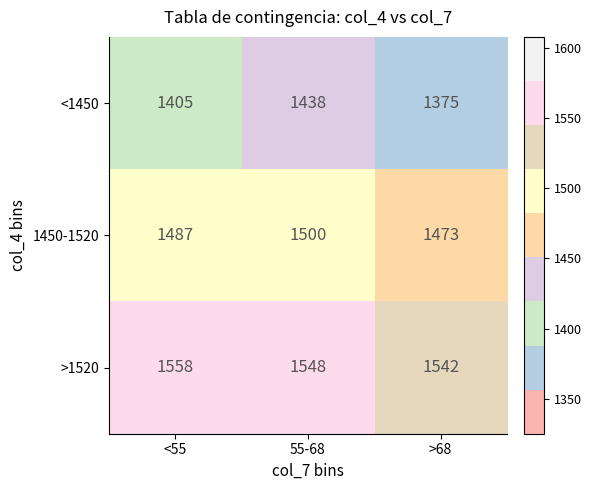

What is the sum of all <1450 values?

4218